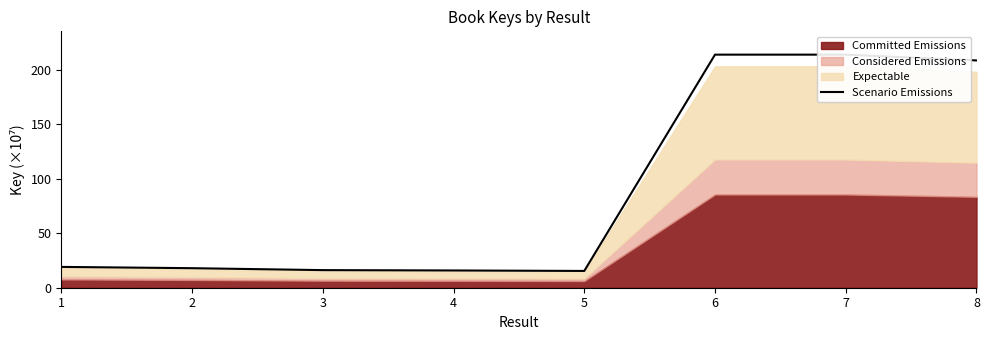

Reading left to right, transcribe all the data shown in this chart.

19.1	17.9	16.2	15.8	15.4	214.0	214.0	208.7